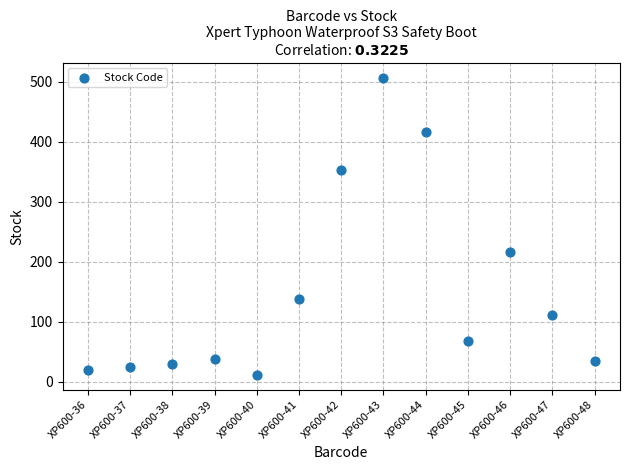

What Y value in the scatter plot is closest to 259?

217